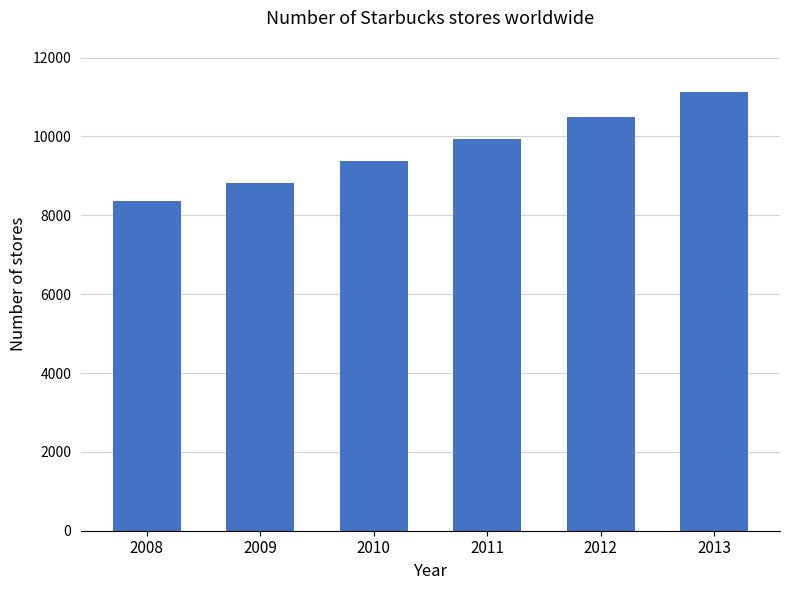

At which category does the chart reach its minimum across all series?

2008